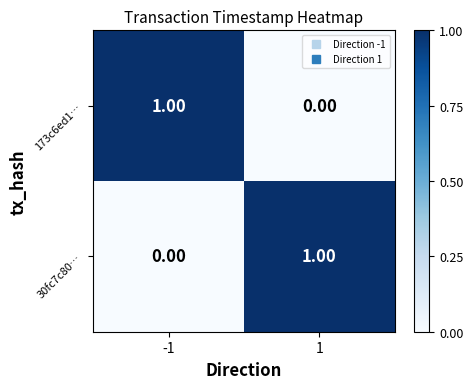

What is the spread (max minus min) of values at -1?

1